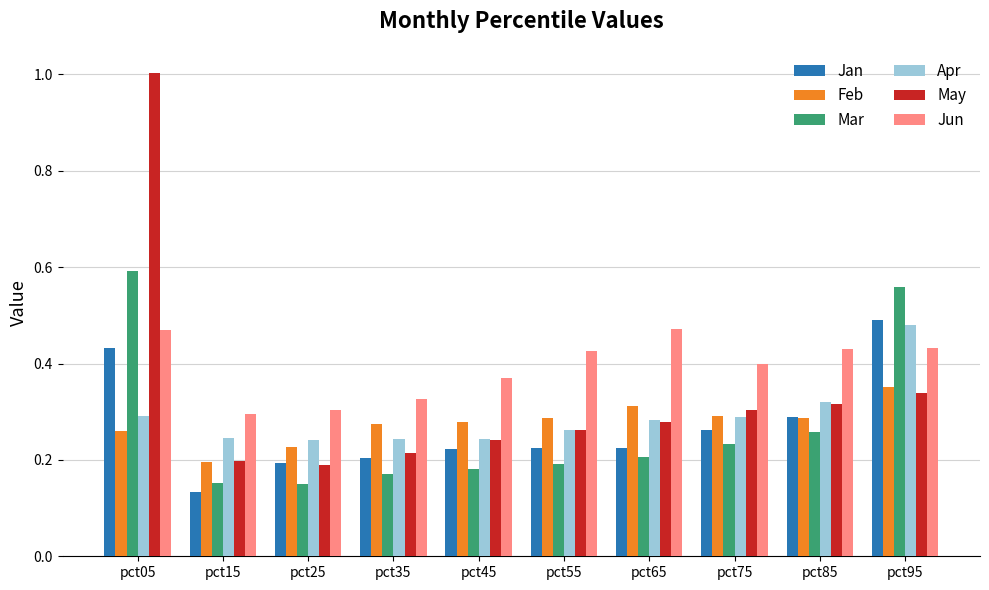

Which series has the widest spread of values?

May